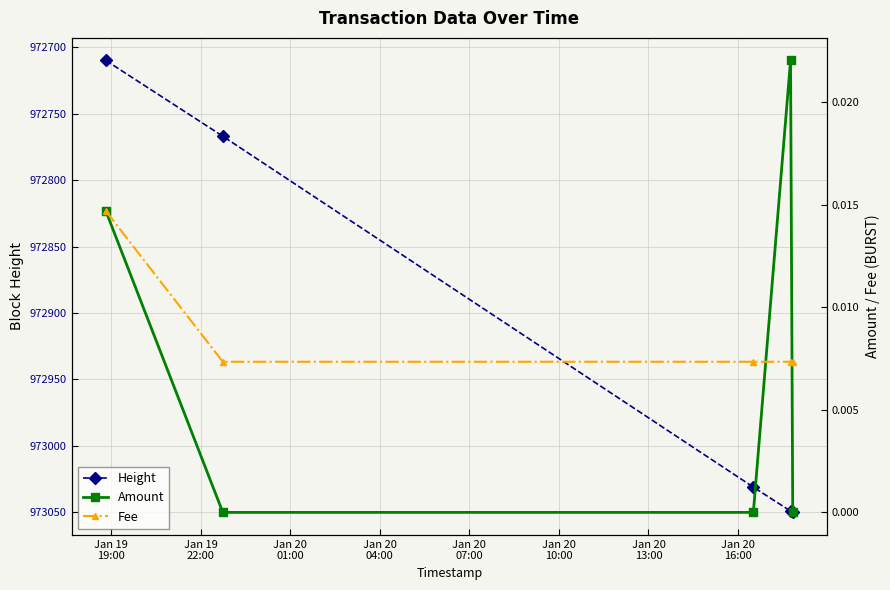

True or false: Height has more than 1 points higher than both neighbors.

False